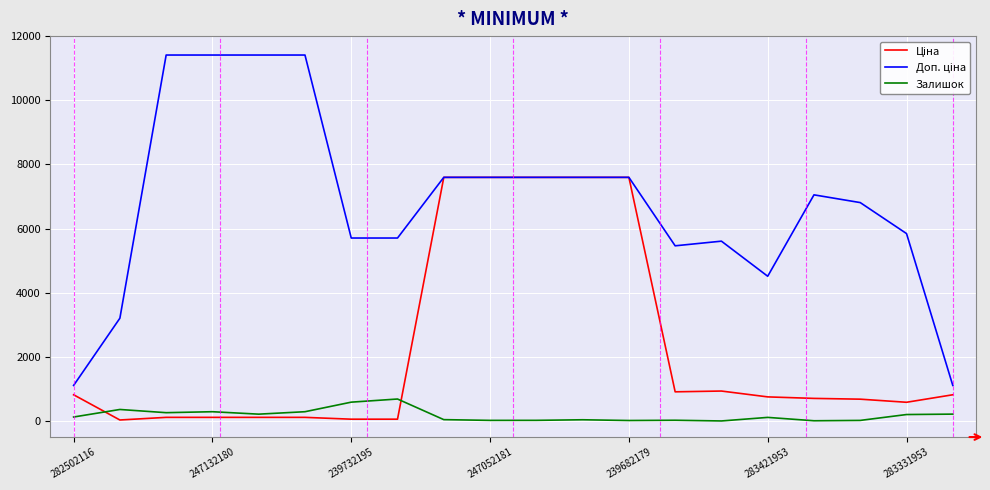

What is the maximum value shown in the chart?

11410.0